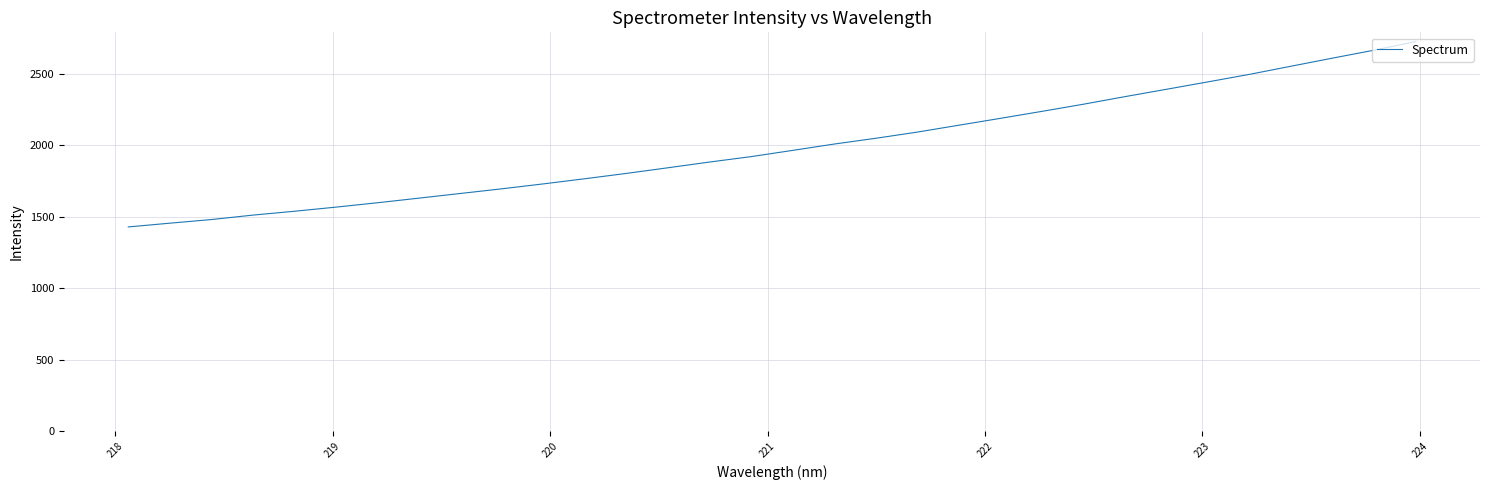

Reading left to right, extract all data points from this chart.

1429.4	1455.6	1481.0	1512.1	1539.1	1568.0	1598.6	1631.0	1663.7	1696.4	1730.9	1766.9	1804.3	1843.7	1883.7	1921.5	1965.2	2009.5	2049.7	2093.1	2141.2	2189.1	2238.0	2287.9	2340.9	2392.3	2444.2	2496.7	2553.6	2610.1	2665.5	2725.5